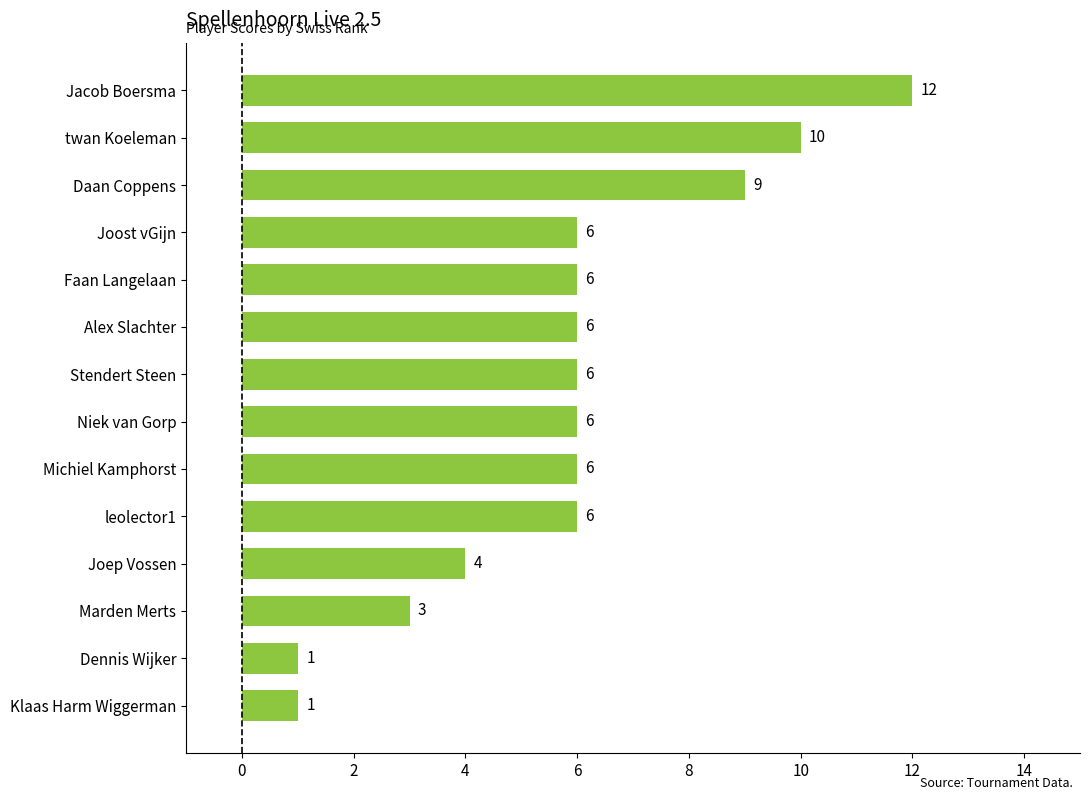

What is the approximate value at twan Koeleman, to the nearest 5?

10